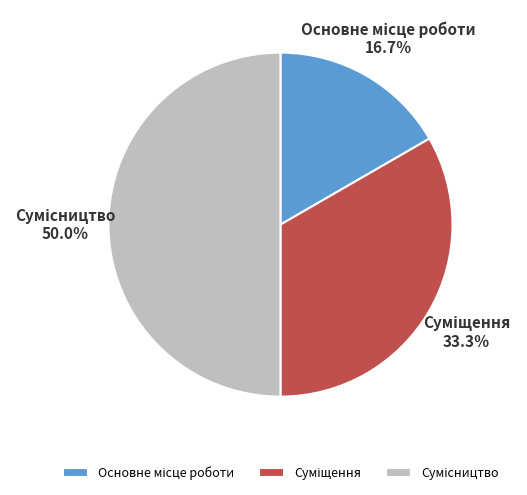

Between Сумісництво and Основне місце роботи, which is larger?

Сумісництво